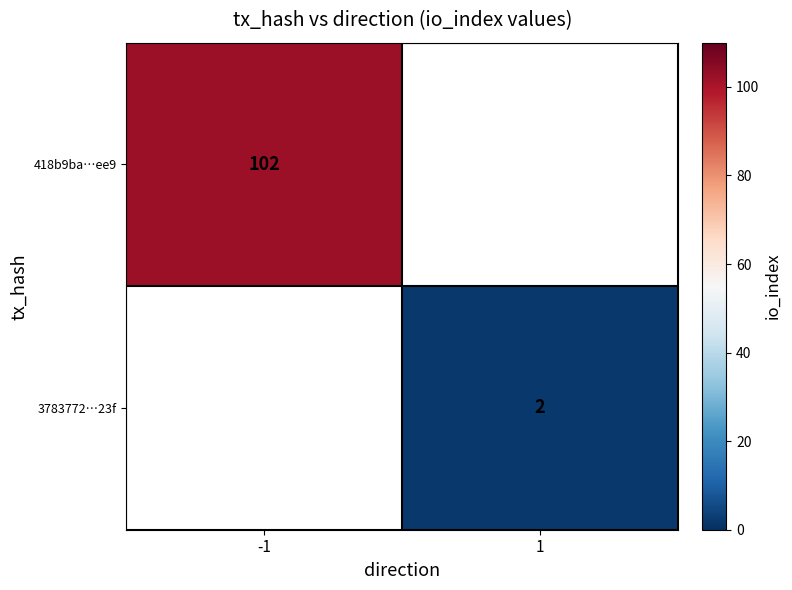

Is it true that 3783772…23f equals 1 at 1?

False